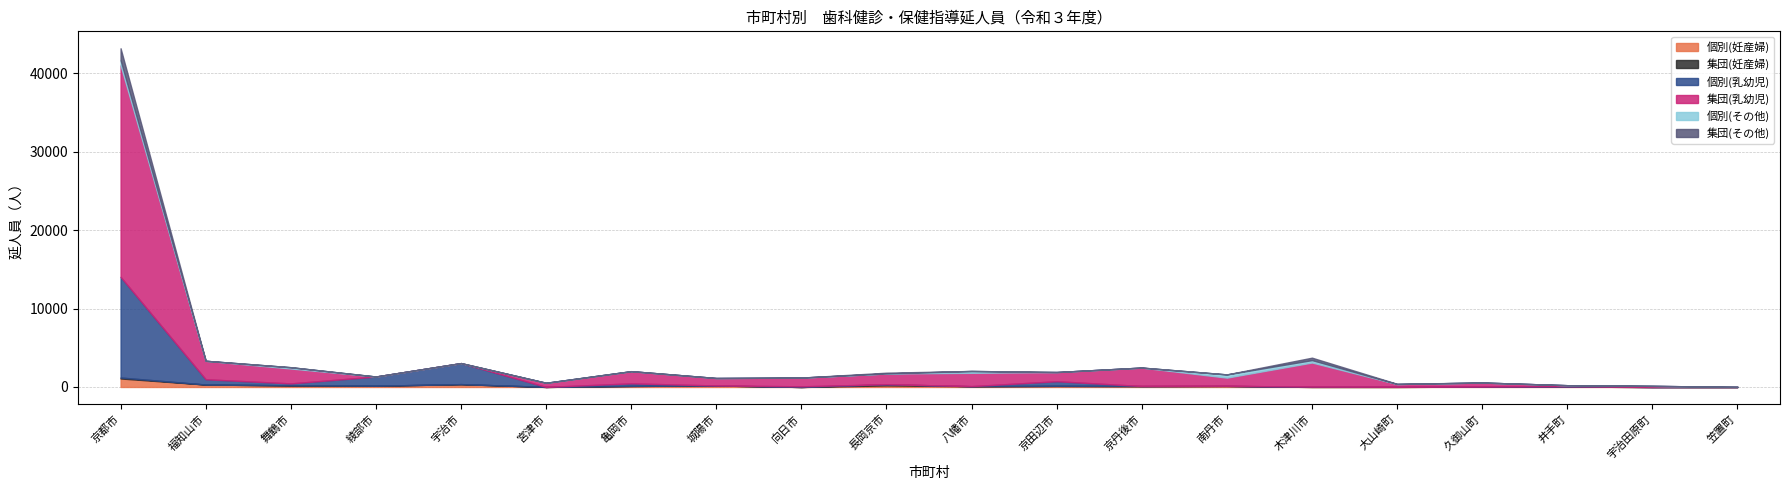

What is the label of the 17th point from the right?

綾部市